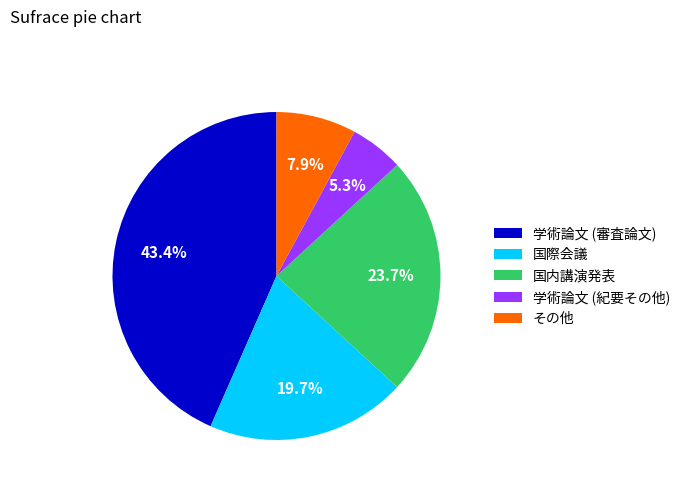

How much of the chart is everything except 国内講演発表?

76.3%